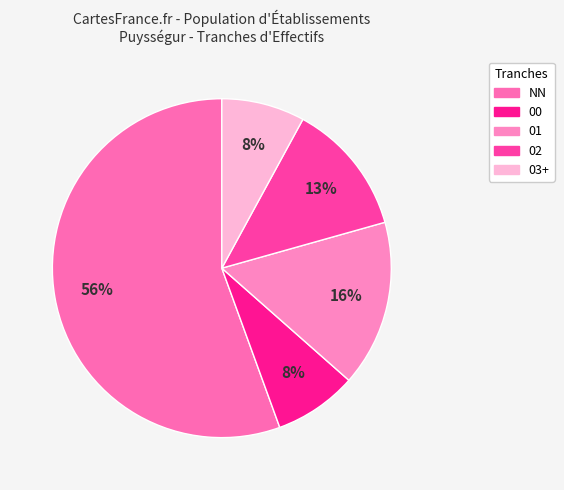

Which slice is the largest?

NN